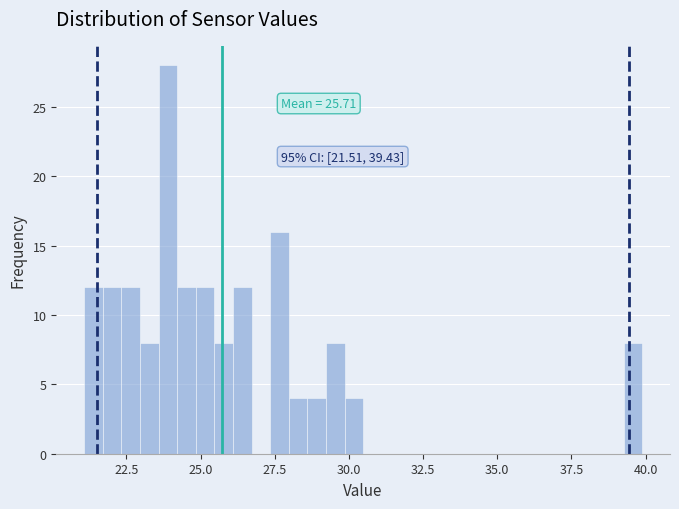

Read against the x-axis, roughly where is the centre of the tallest bar?

24.0